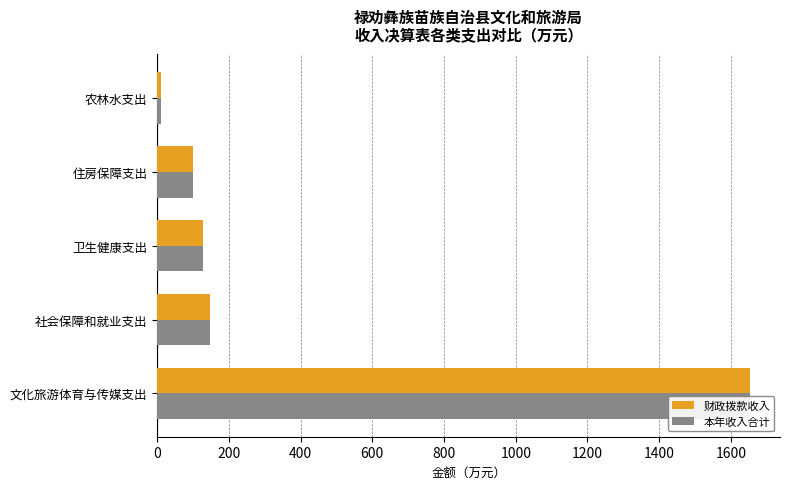

What is the average value of the 财政拨款收入 series?

407.6